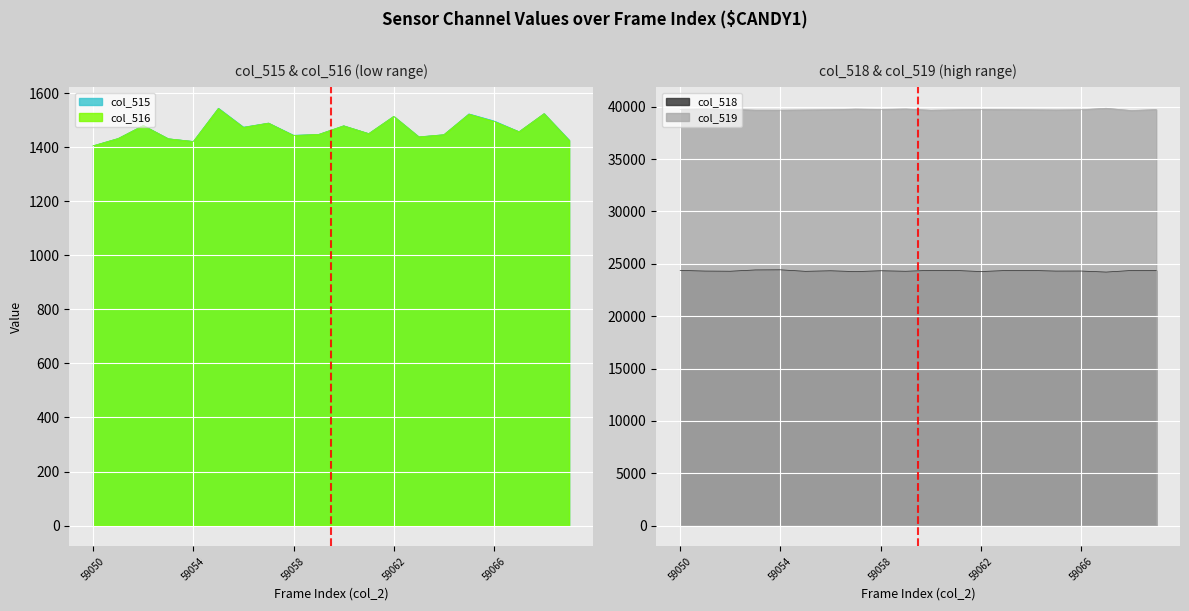

In col_518, how many points are lower than both neighbors (excluding endpoints)?

7